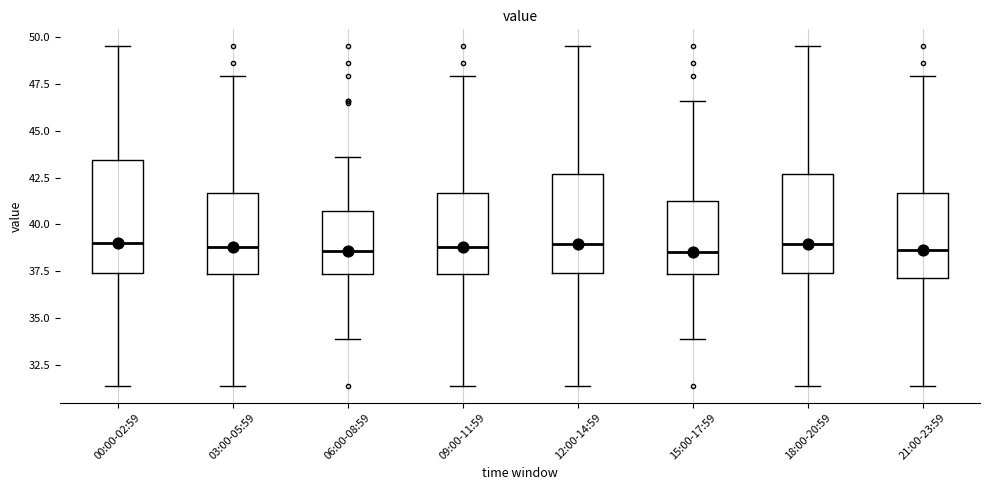

Reading left to right, read every box against the y-axis: the position of its median line, the range the box covers, and the ends of its whiskers. The values are not printed on the chart, so give them approximately, as read against the axis.

00:00-02:59: median 39.0, box 37.5 to 43.5, whiskers 31.5 to 49.5
03:00-05:59: median 39.0, box 37.5 to 41.5, whiskers 31.5 to 48.0
06:00-08:59: median 38.5, box 37.5 to 40.5, whiskers 34.0 to 43.5
09:00-11:59: median 39.0, box 37.5 to 41.5, whiskers 31.5 to 48.0
12:00-14:59: median 39.0, box 37.5 to 42.5, whiskers 31.5 to 49.5
15:00-17:59: median 38.5, box 37.5 to 41.0, whiskers 34.0 to 46.5
18:00-20:59: median 39.0, box 37.5 to 42.5, whiskers 31.5 to 49.5
21:00-23:59: median 38.5, box 37.0 to 41.5, whiskers 31.5 to 48.0